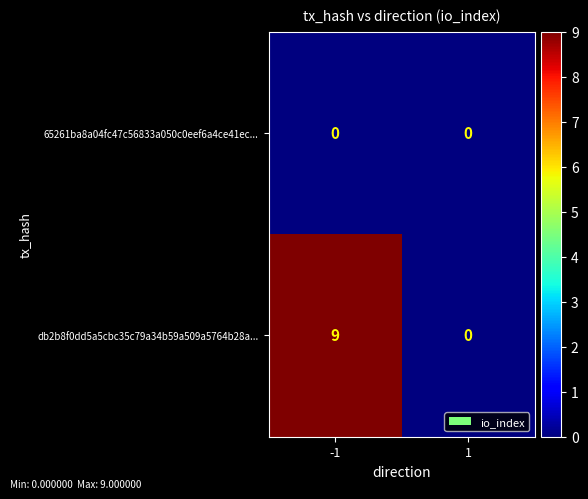

Count the number of data series in this chart.

2